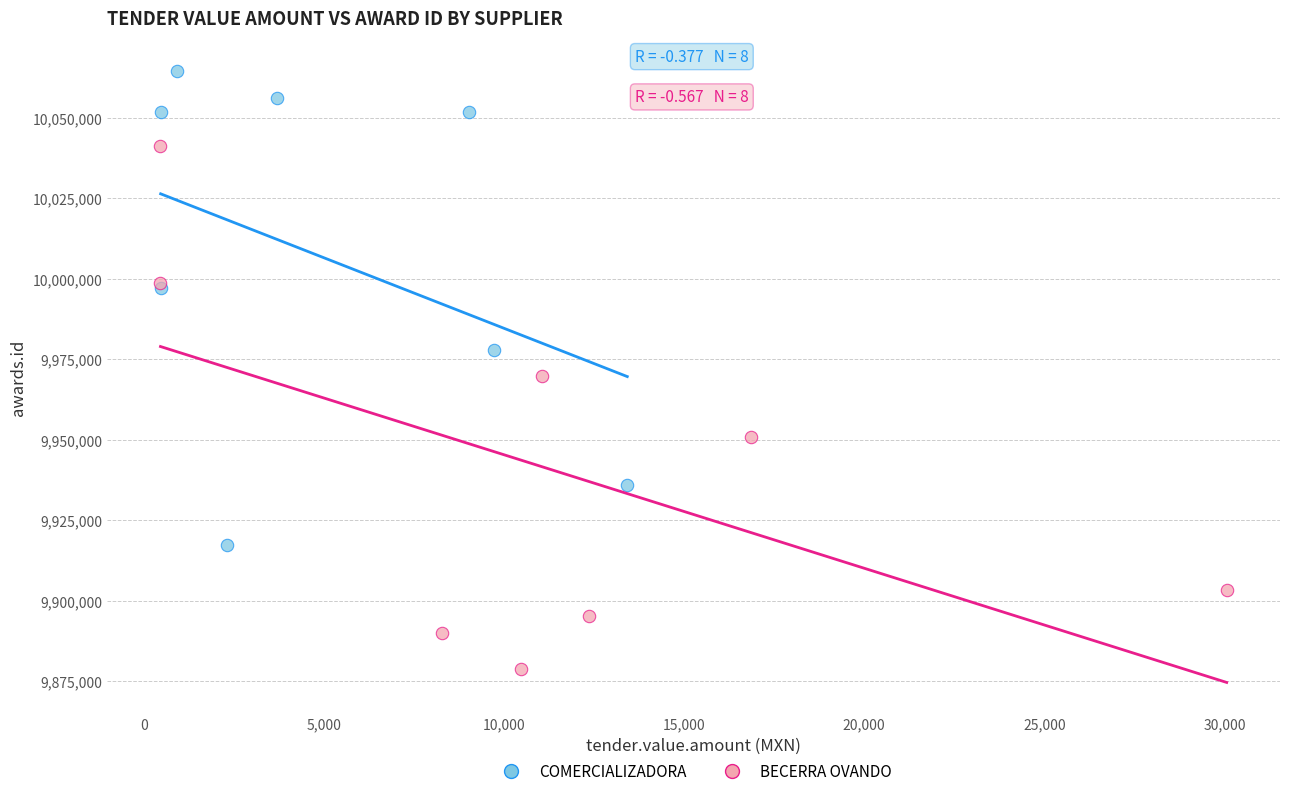

What are all the series names shown in the legend?

COMERCIALIZADORA, BECERRA OVANDO